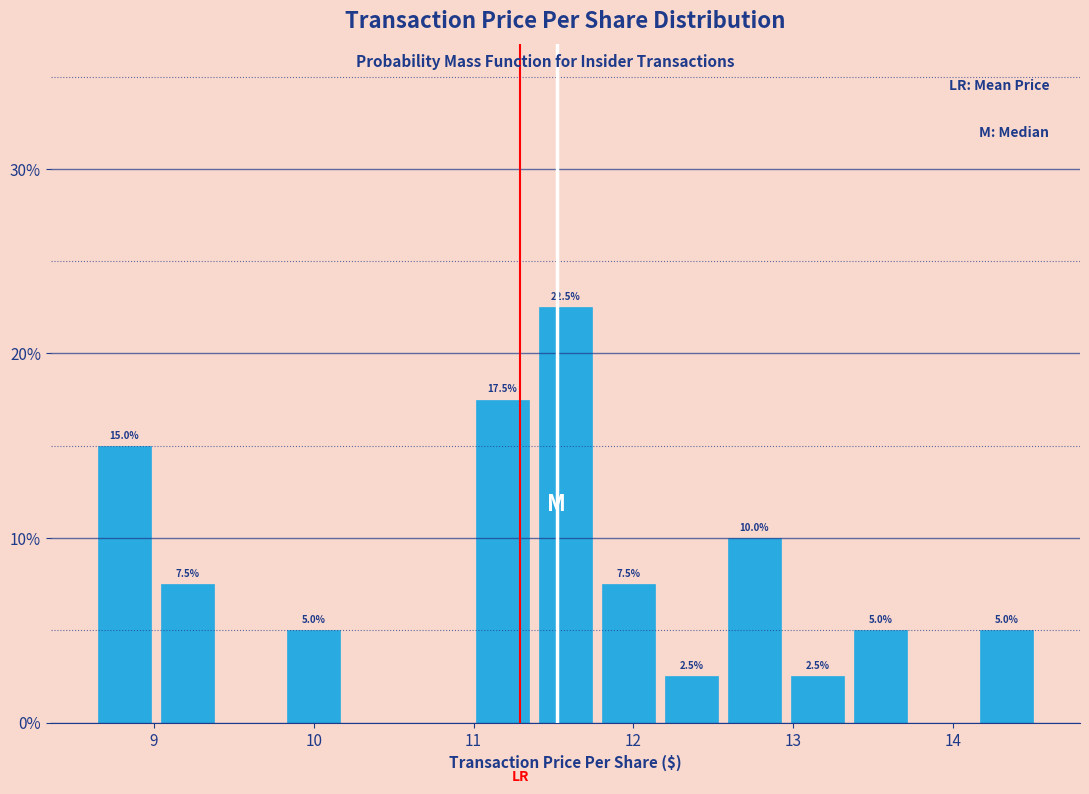

Around what value on the x-axis is the tallest bar? Give the approximate position of its centre, as read against the axis.

11.6